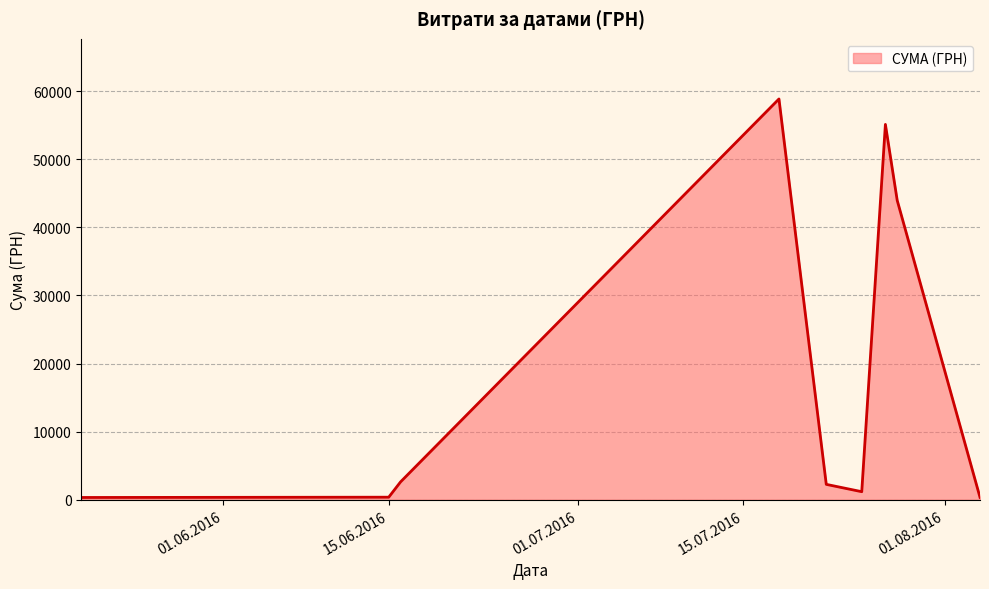

What is the sum of all values?

164986.4